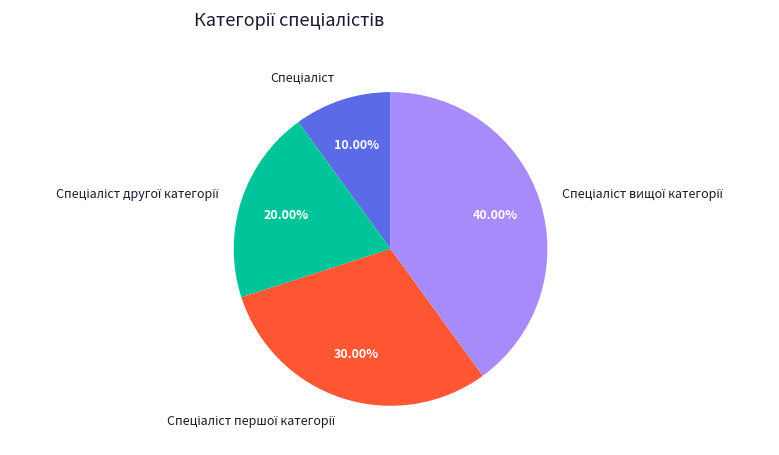

Does any single category account for the majority?

No